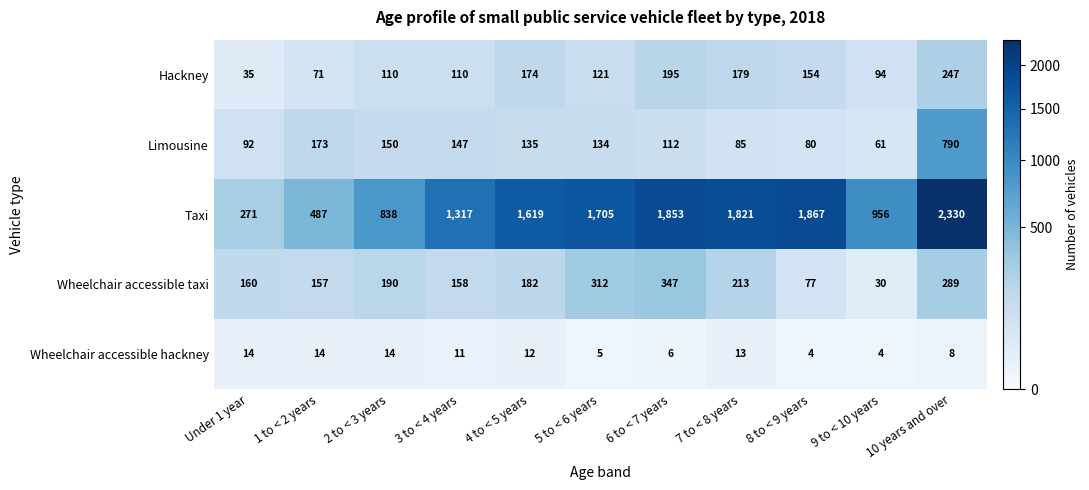

At how many categories does at least one series exceed 217?

11